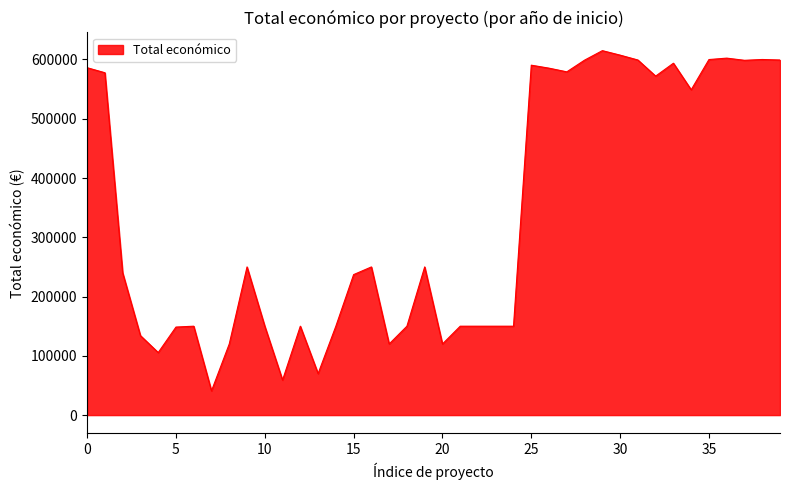

How many lines are shown in the chart?

1